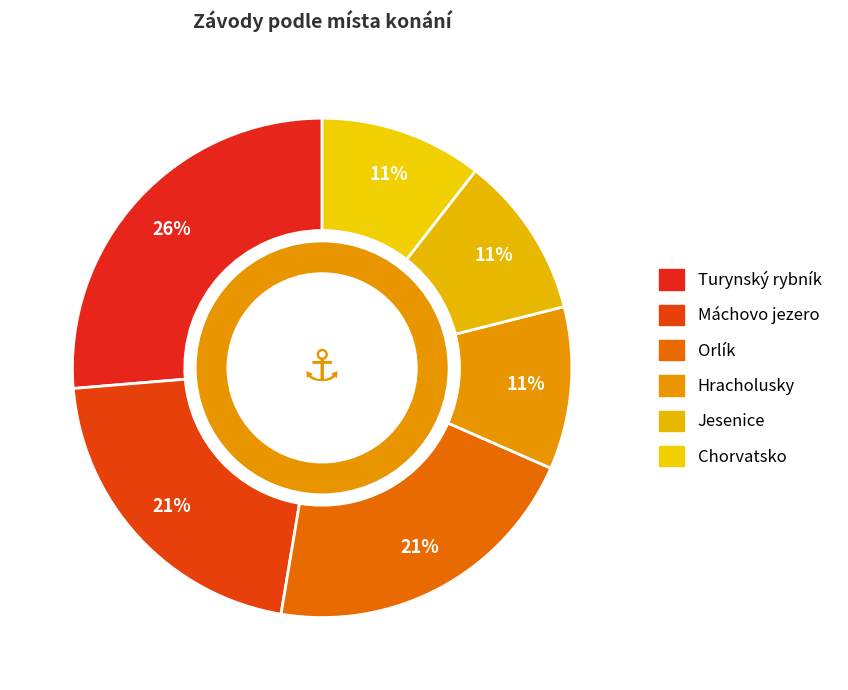

What percentage is NOT represented by Orlík?

78.9%